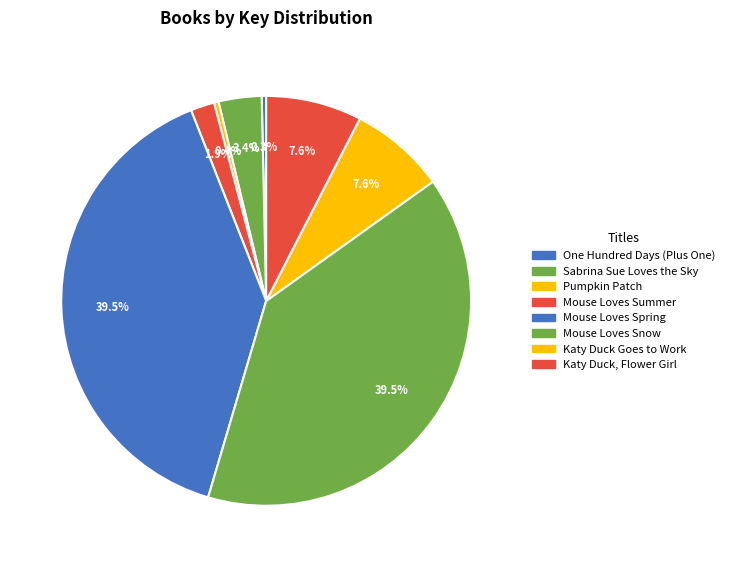

To the nearest percent, what portion does Katy Duck, Flower Girl represent?

8%